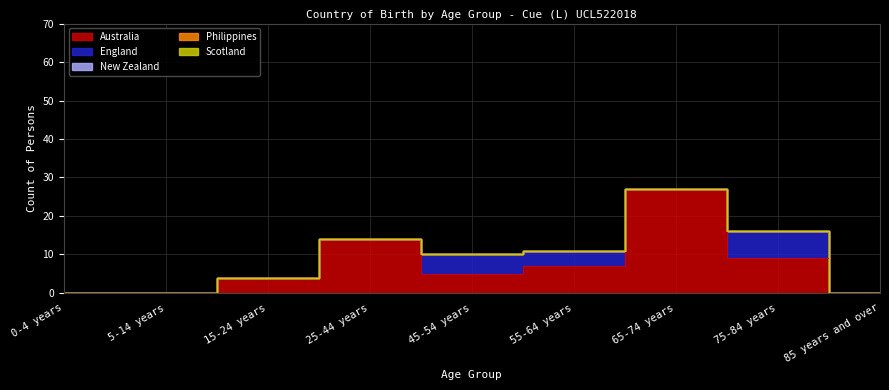

How many data points in England are above 0?

3